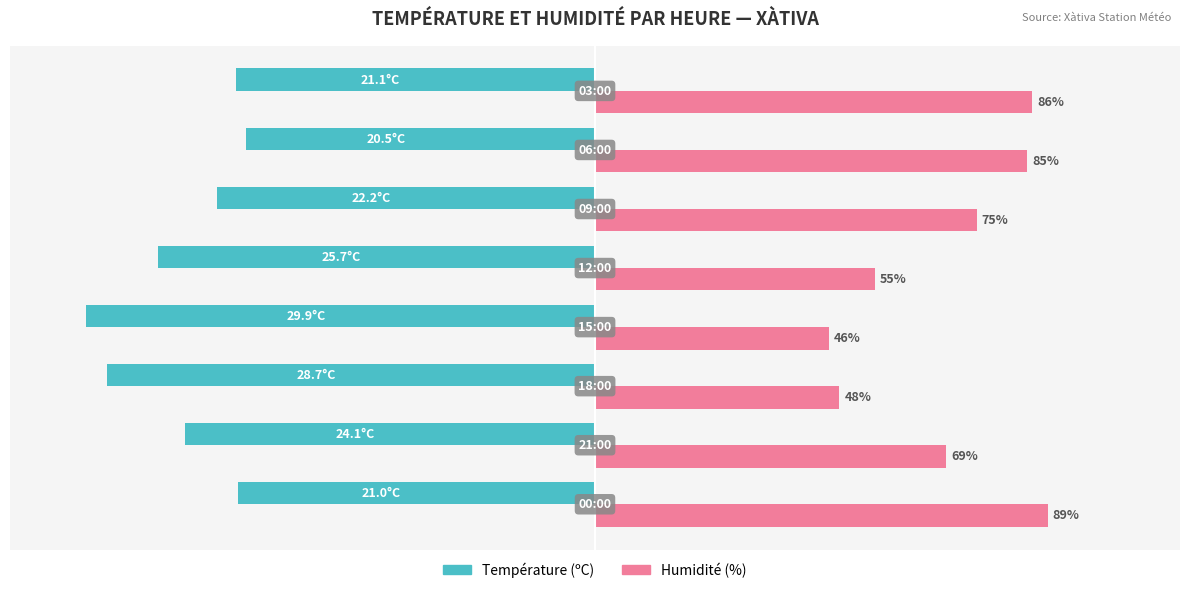

Which series has the largest range (max minus min)?

Humidité (%)